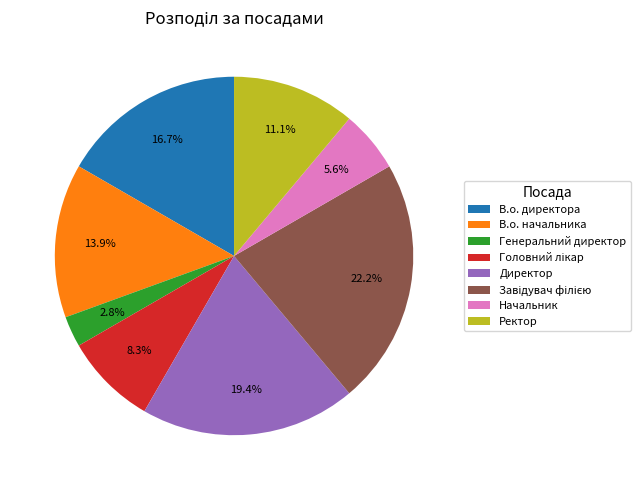

True or false: Ректор accounts for 11% of the total.

True